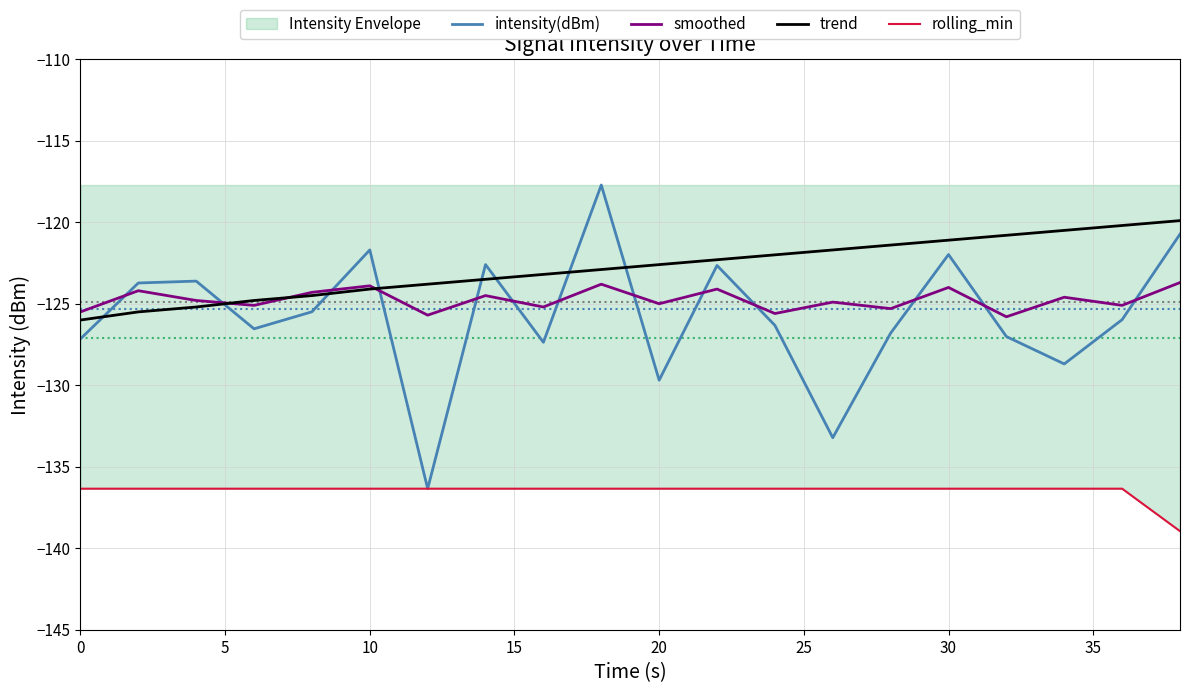

What is the highest value of the smoothed series?

-123.7